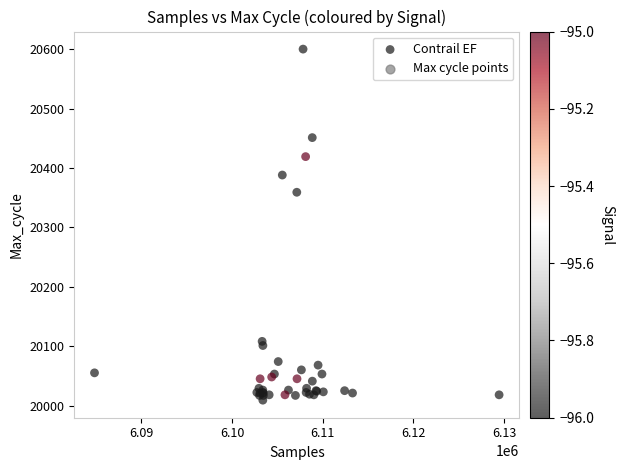

What Y value in the scatter plot is closest to 20304?

20359